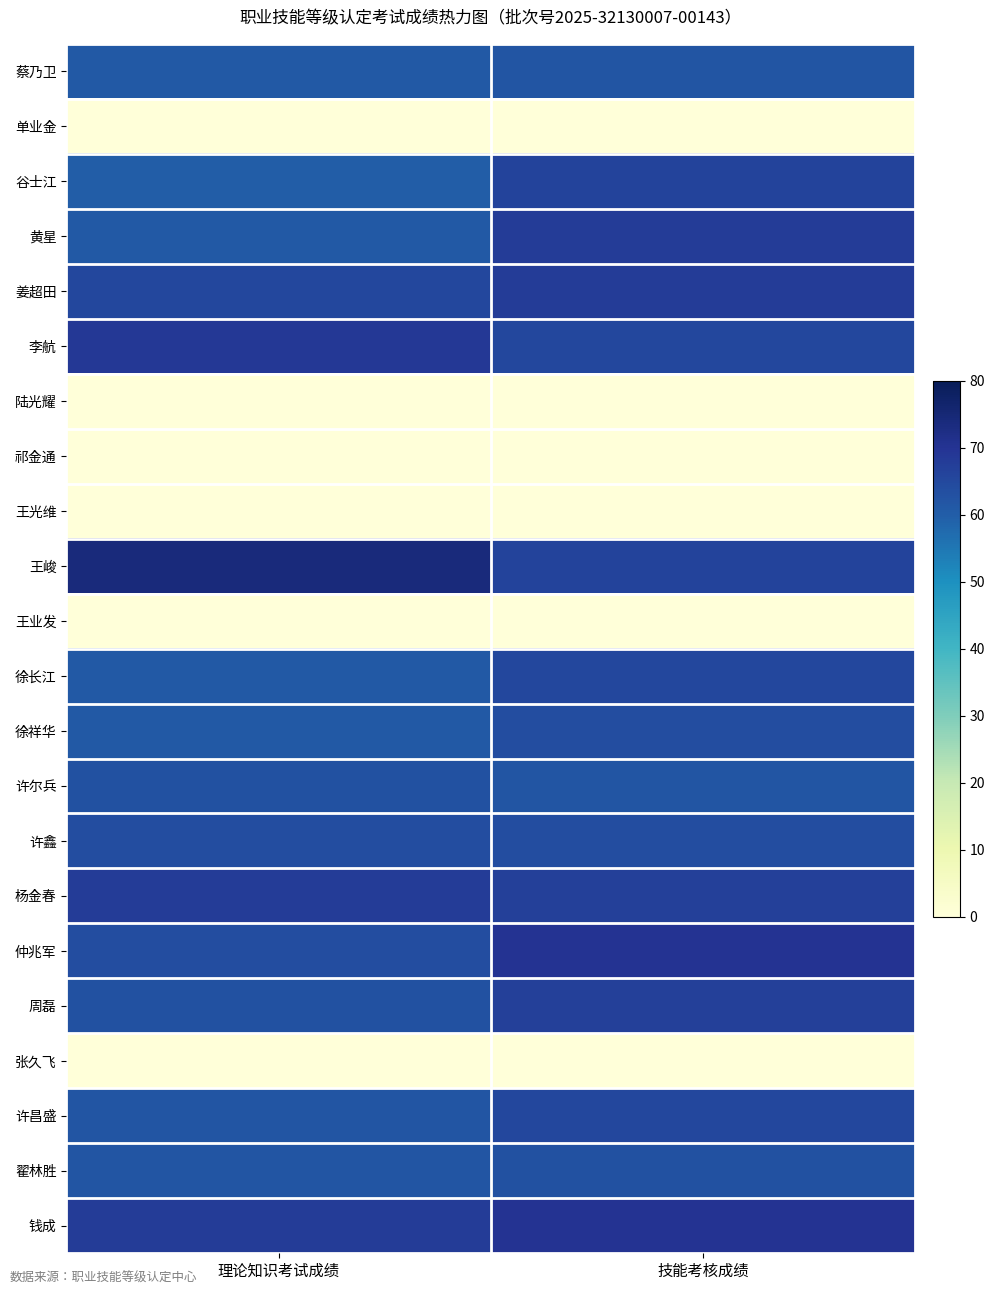

At how many categories does at least one series exceed 70?

1